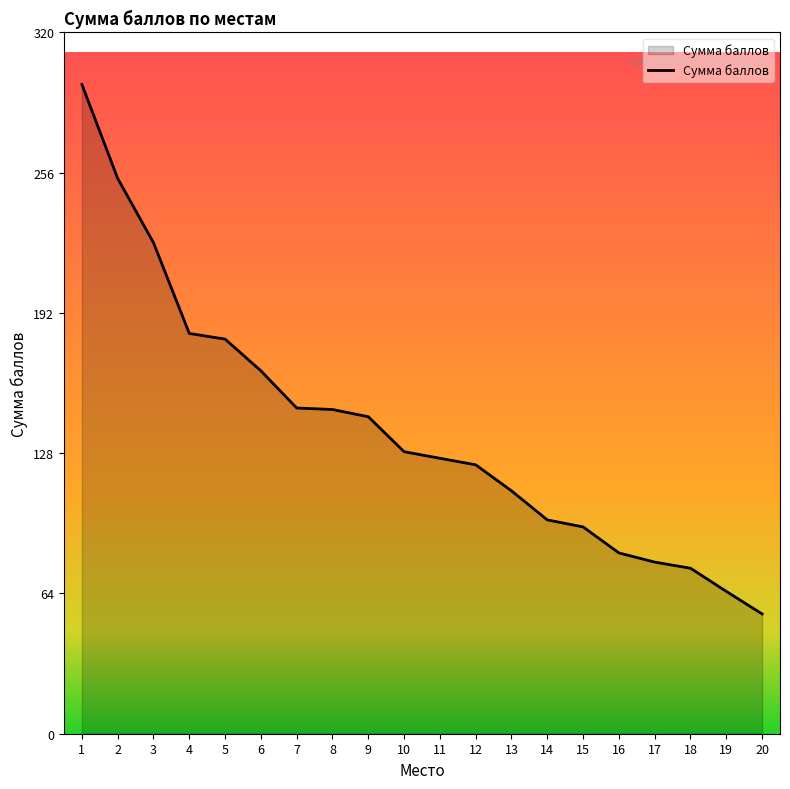

What is the average value?

139.3